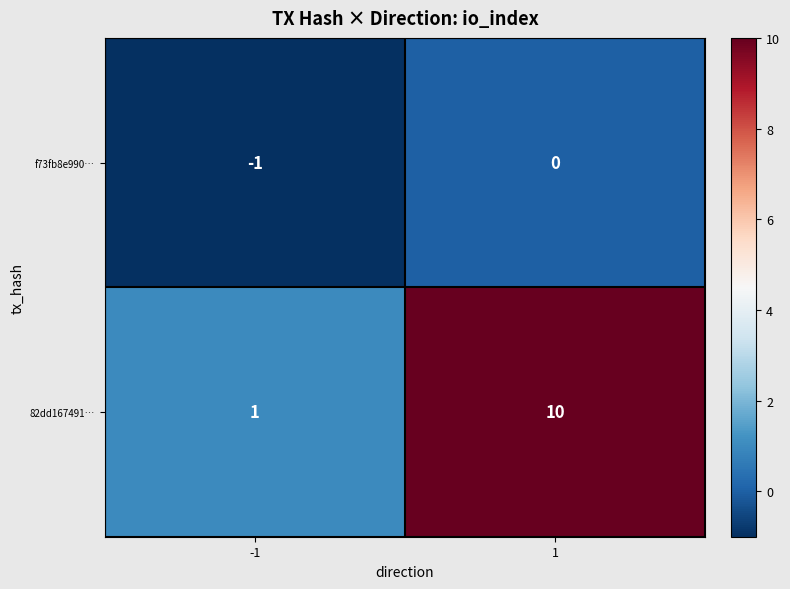

At -1, list the series in order from smallest to largest.

f73fb8e990…, 82dd167491…